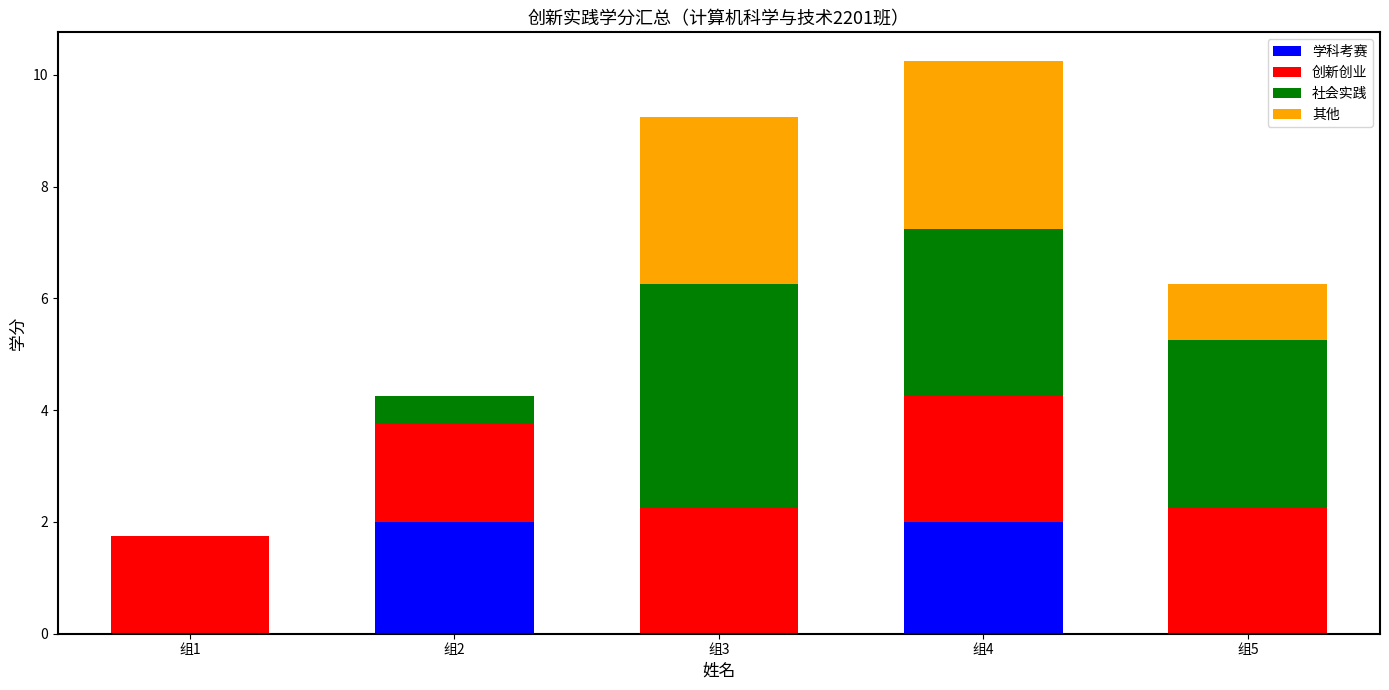

Reading left to right, what are the values for 学科考赛?

组1=0.0	组2=2.0	组3=0.0	组4=2.0	组5=0.0